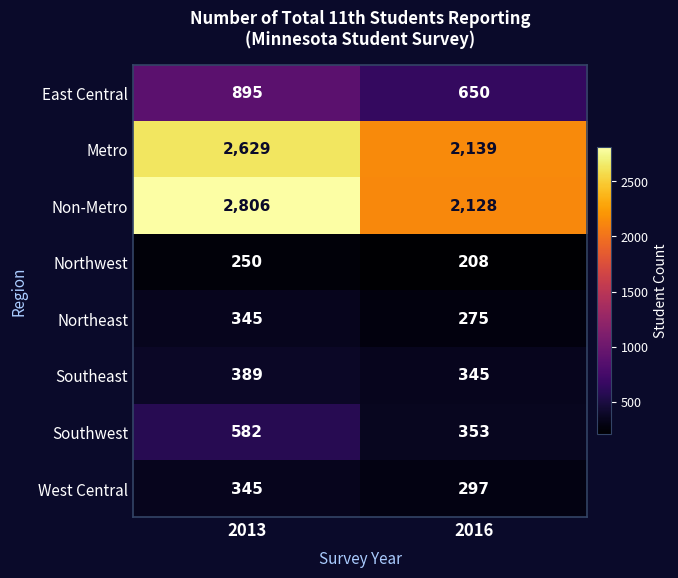

List the labels in order of Non-Metro value, largest first.

2013, 2016